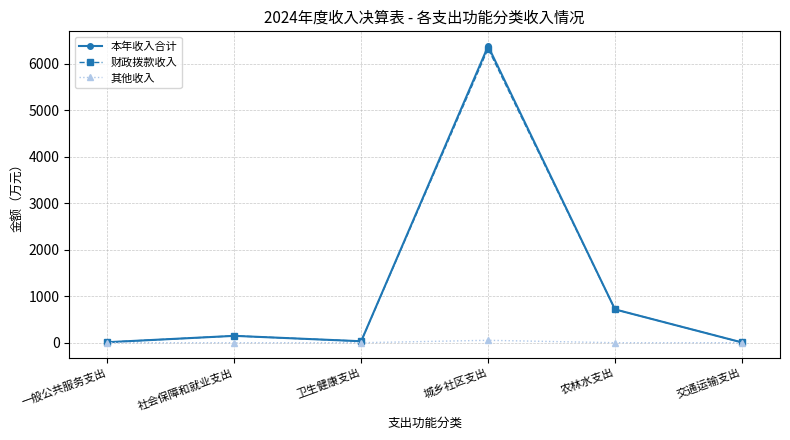

What is the sum of all 本年收入合计 values?

7295.6